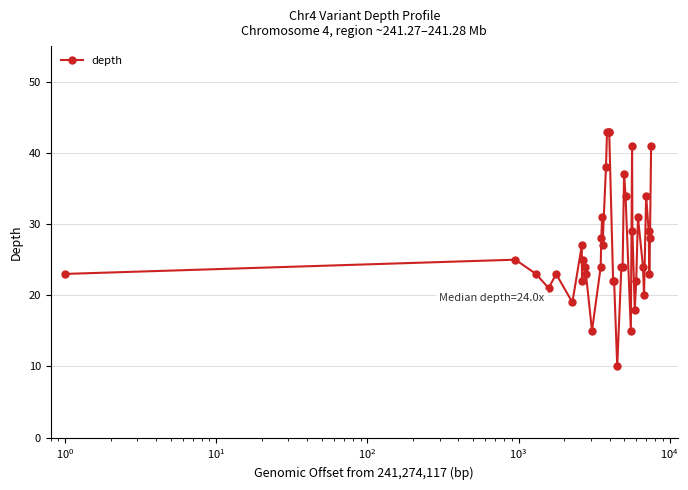

True or false: there are more than 1 points higher than both neighbors.

True